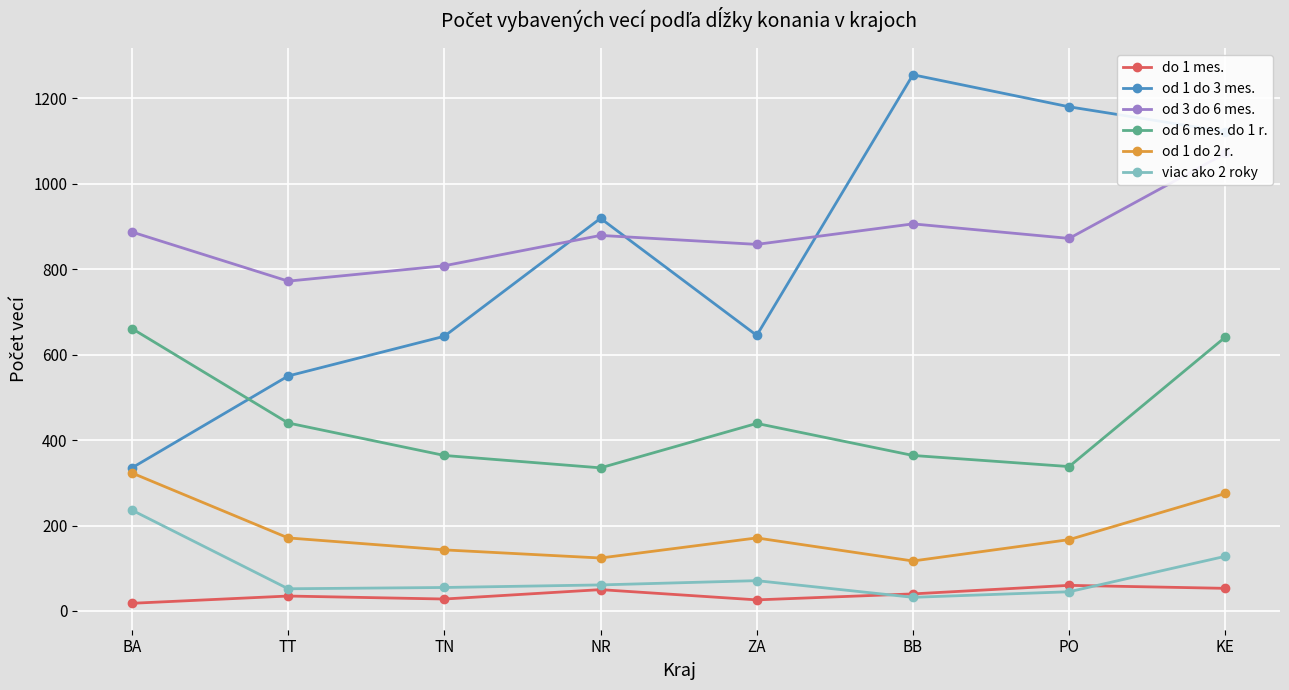

True or false: od 3 do 6 mes. and od 6 mes. do 1 r. cross at least once.

False